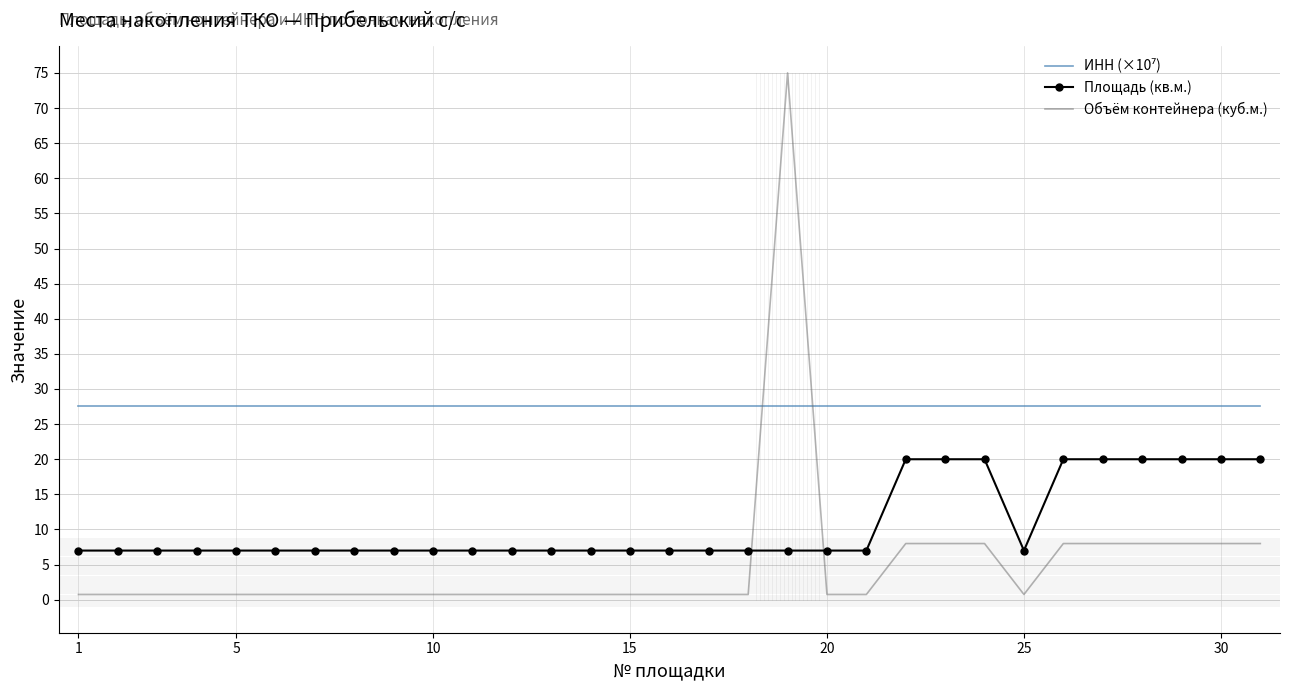

Which series has the largest range (max minus min)?

Объём контейнера (куб.м.)